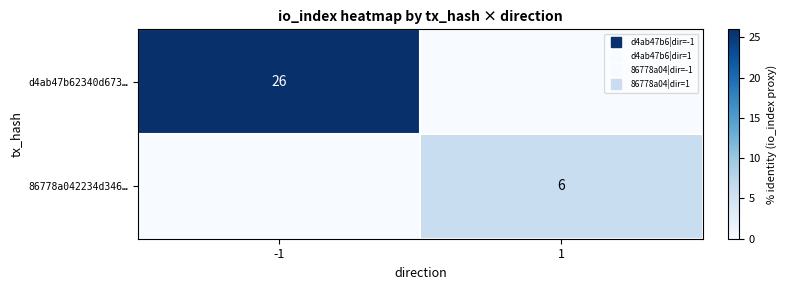

Which category has the lowest value across all series?

1